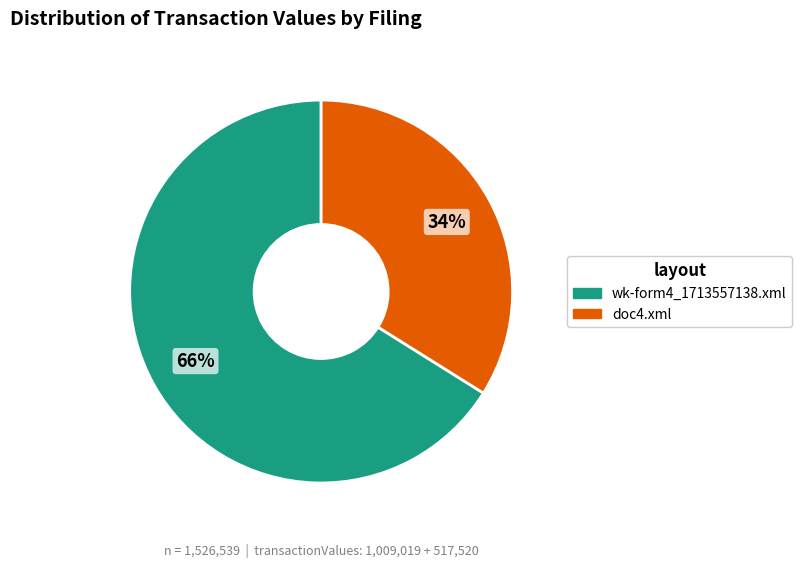

Which category has the smallest portion of the pie?

doc4.xml